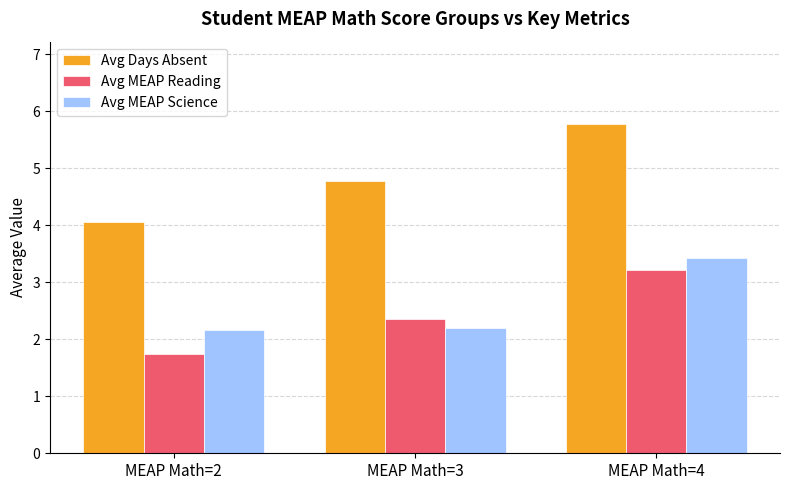

Reading left to right, extract all data points from this chart.

Avg Days Absent: MEAP Math=2=4.1	MEAP Math=3=4.8	MEAP Math=4=5.8
Avg MEAP Reading: MEAP Math=2=1.7	MEAP Math=3=2.4	MEAP Math=4=3.2
Avg MEAP Science: MEAP Math=2=2.2	MEAP Math=3=2.2	MEAP Math=4=3.4